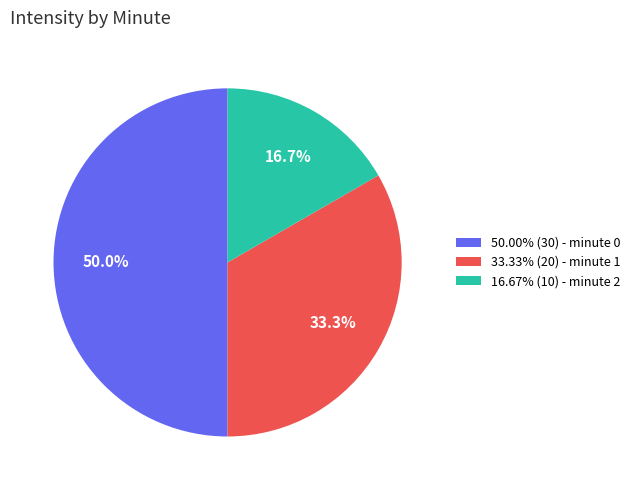

How much of the chart is everything except 50.00% (30) - minute 0?

50.0%